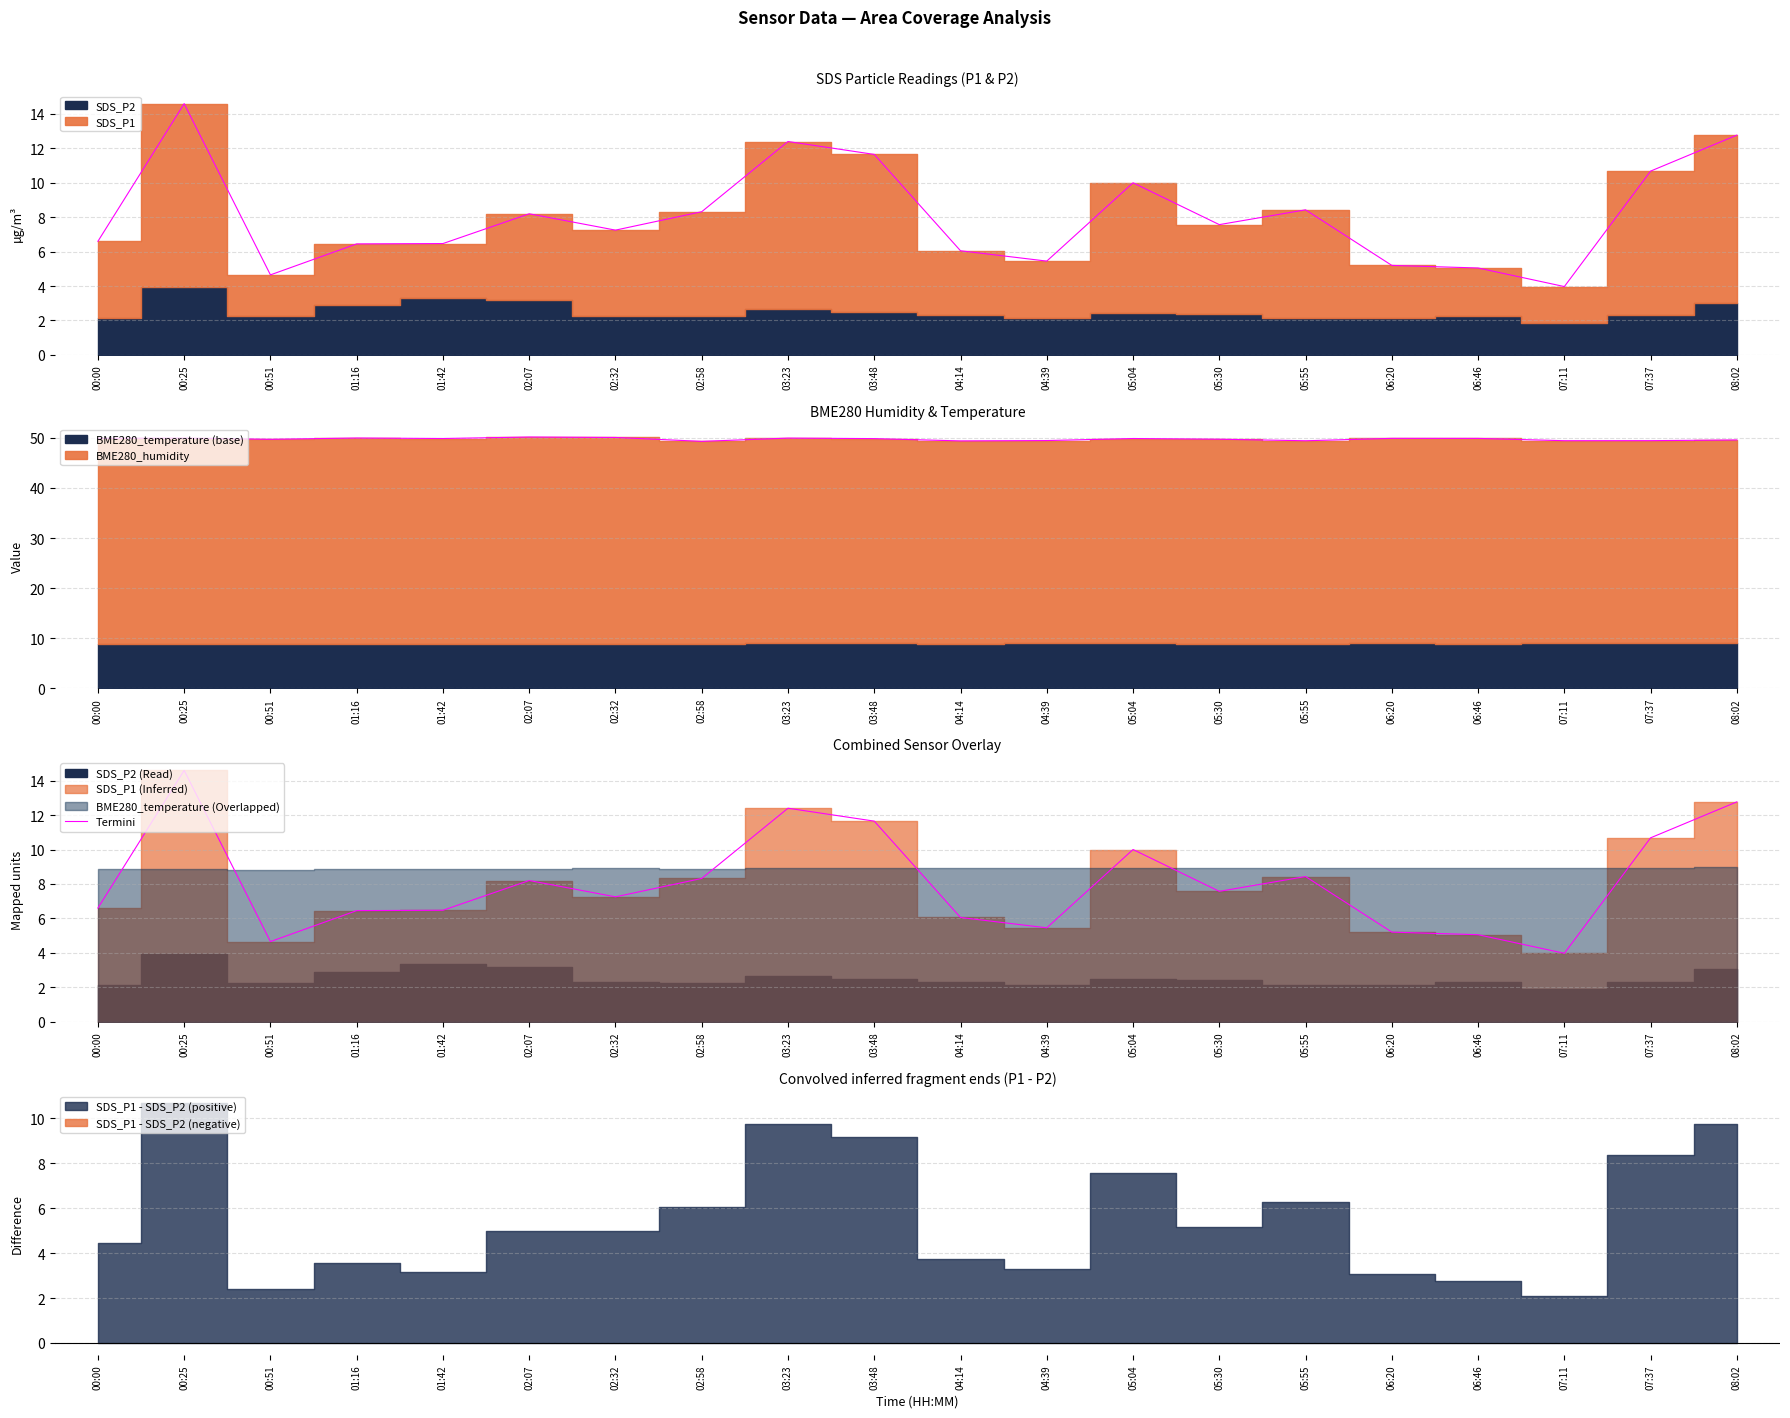

Reading left to right, list all the values displayed in this chart.

00:00=6.6	00:25=14.6	00:51=4.7	01:16=6.5	01:42=6.5	02:07=8.2	02:32=7.2	02:58=8.3	03:23=12.4	03:48=11.7	04:14=6.0	04:39=5.5	05:04=10.0	05:30=7.6	05:55=8.4	06:20=5.2	06:46=5.0	07:11=4.0	07:37=10.7	08:02=12.8